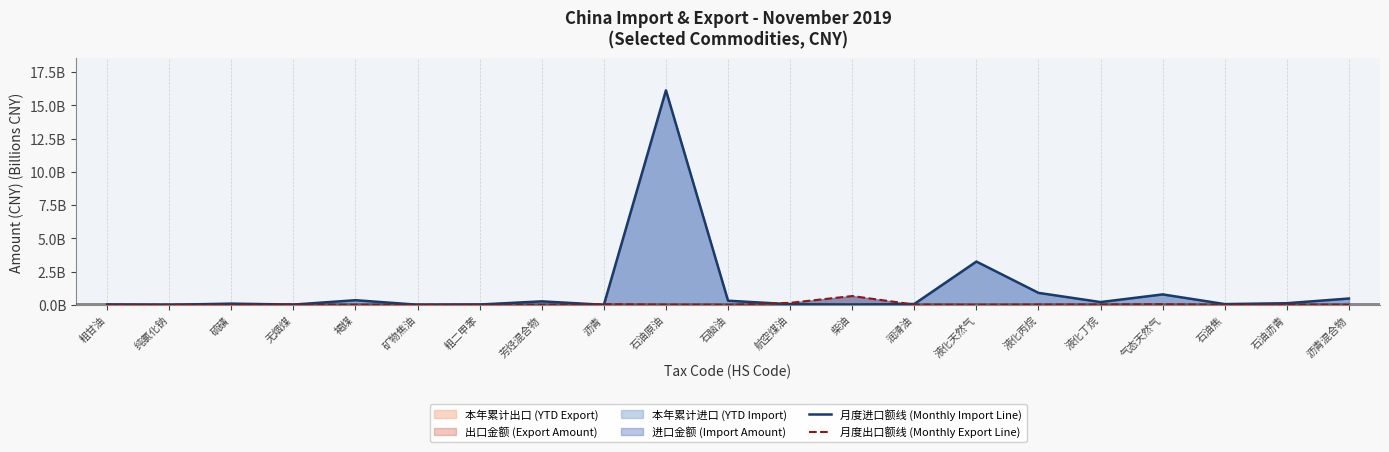

What is the value of the 月度进口额线 (Monthly Import Line) point at the 11th from the left?

0.3